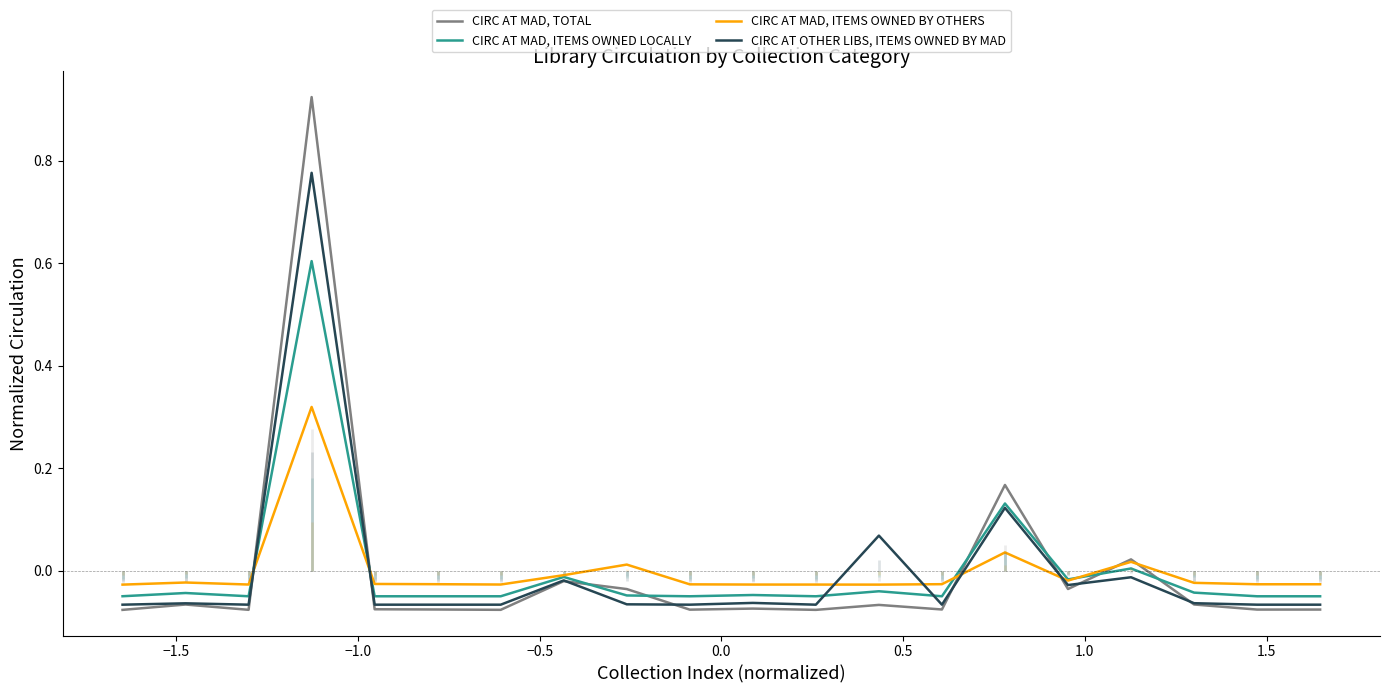

The value of CIRC AT MAD, ITEMS OWNED LOCALLY at 0.0 is -0.0. True or false?

False